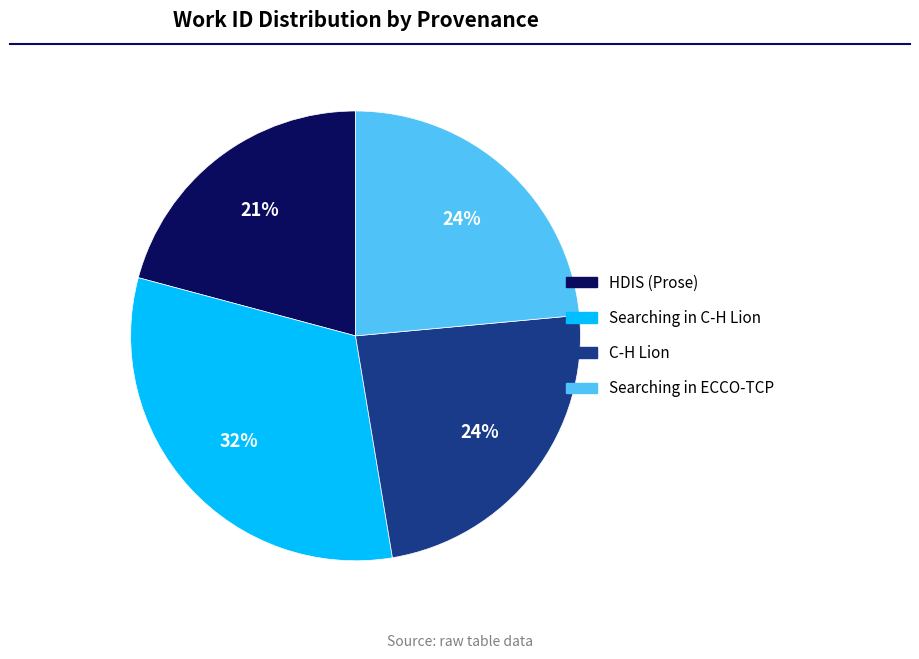

Is it true that C-H Lion is 17% of the pie?

False